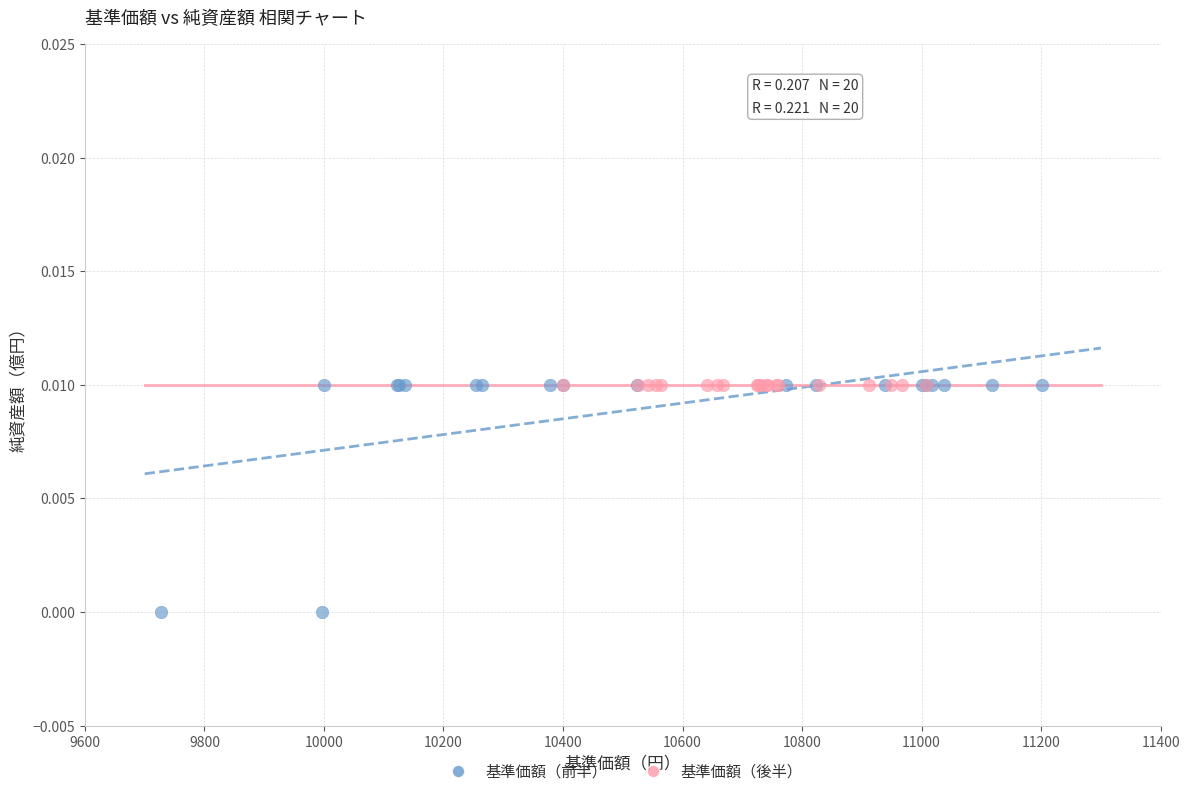

What are all the series names shown in the legend?

基準価額（前半）, 基準価額（後半）